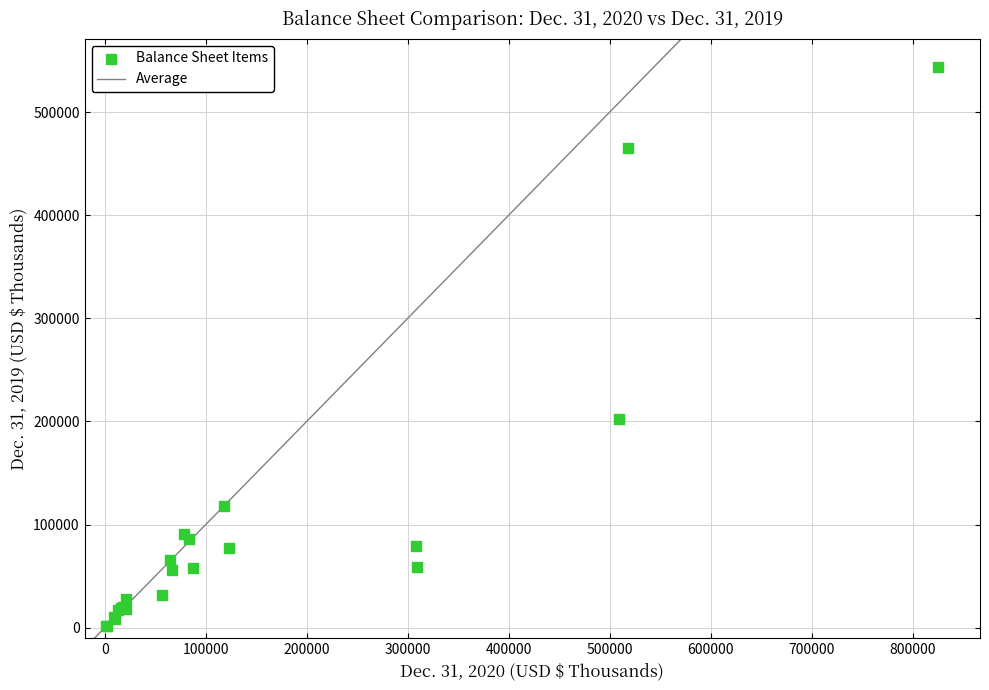

What Y value in the scatter plot is closest to 272681?

202470